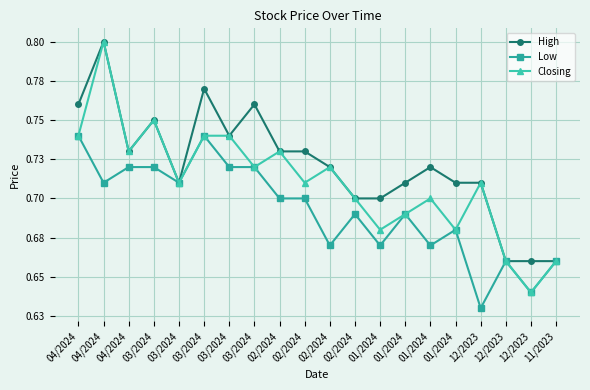

At how many categories does at least one series exceed 0?

20